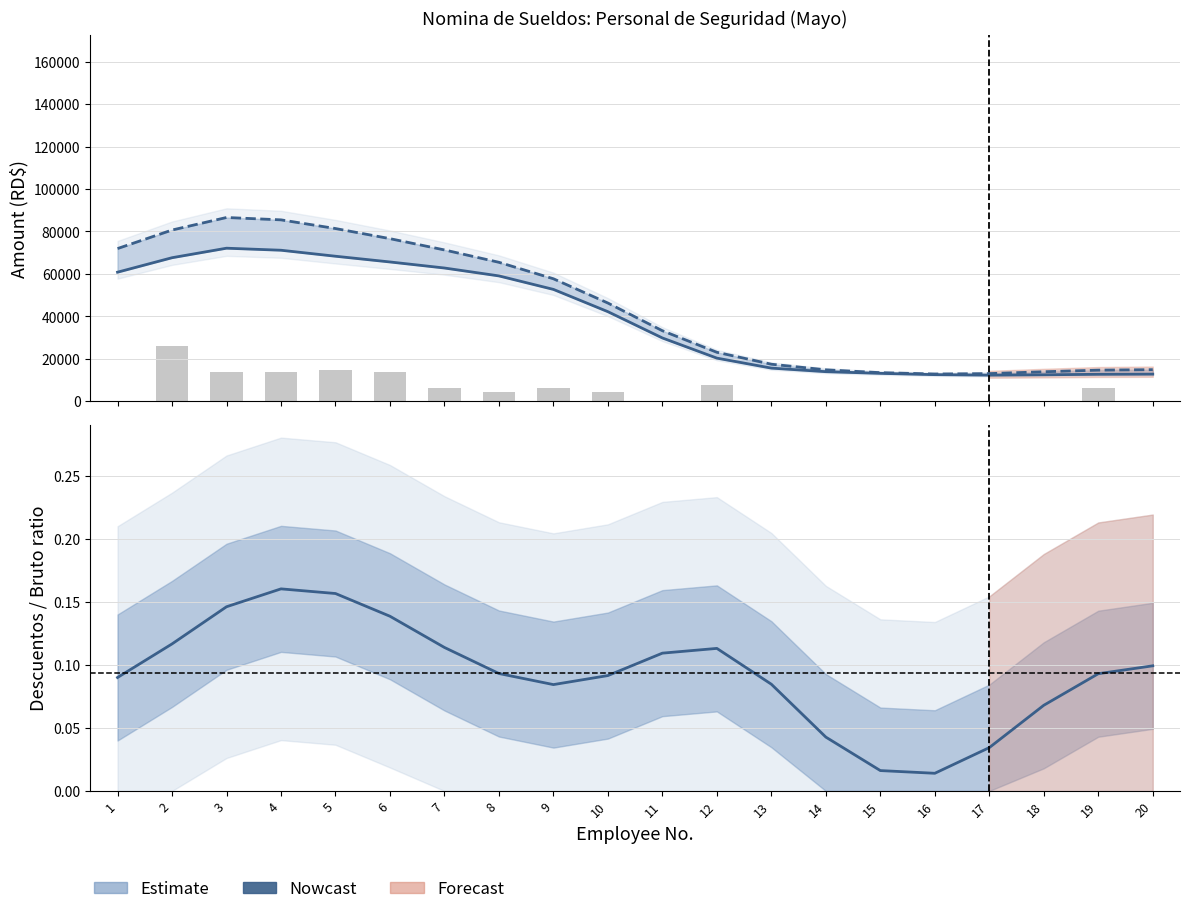

What is the value of the NETO bar at the 1st from the left?

60821.1